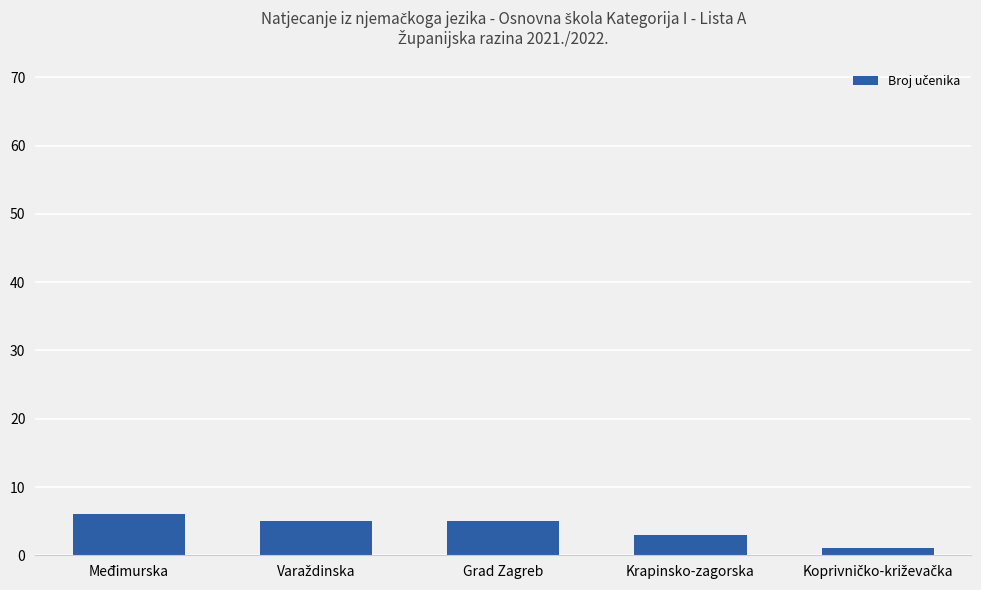

What is the greatest value displayed?

6